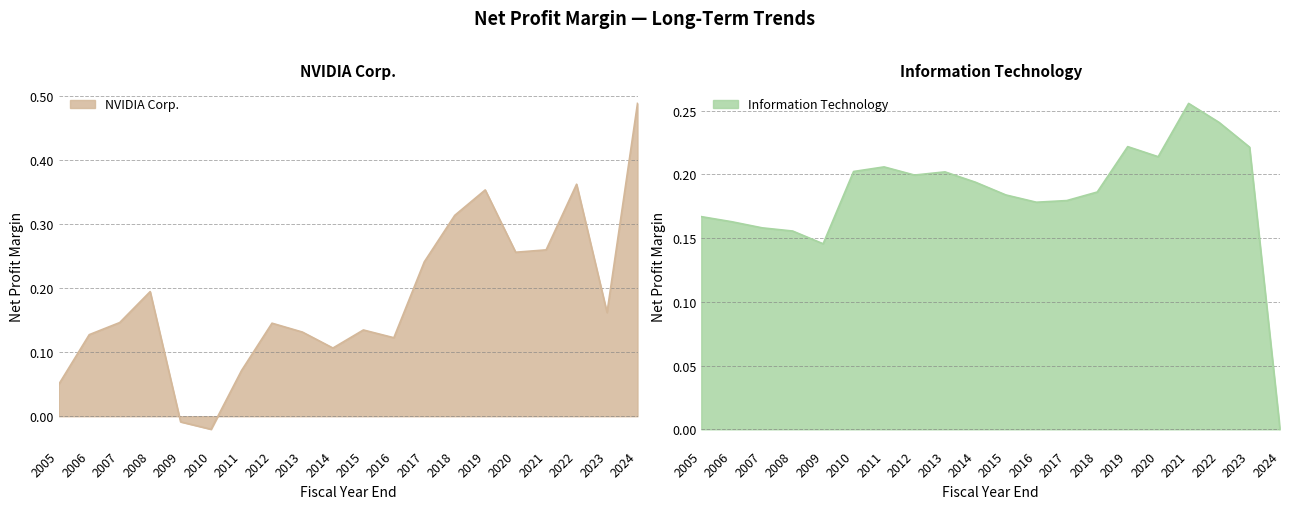

At which label does NVIDIA Corp. reach its minimum?

2010